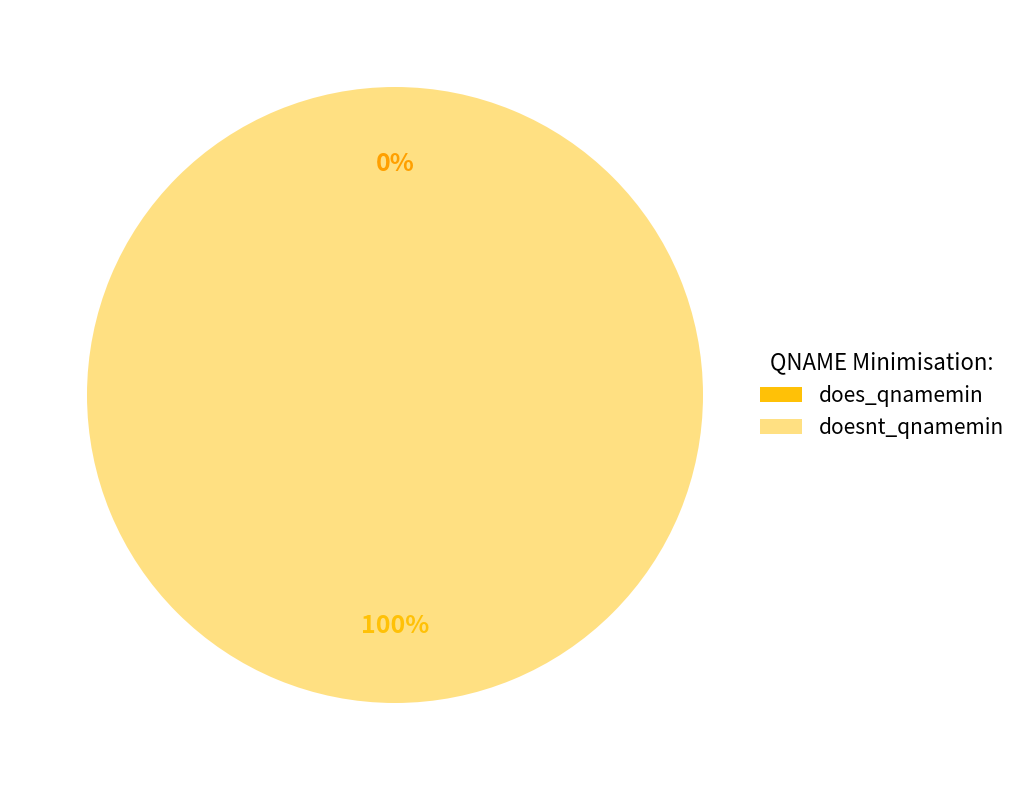

Which category has the biggest portion of the pie?

doesnt_qnamemin